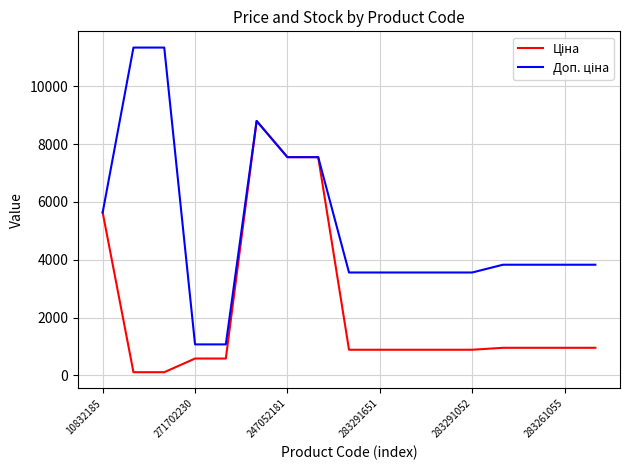

What is the maximum value shown in the chart?

11334.0